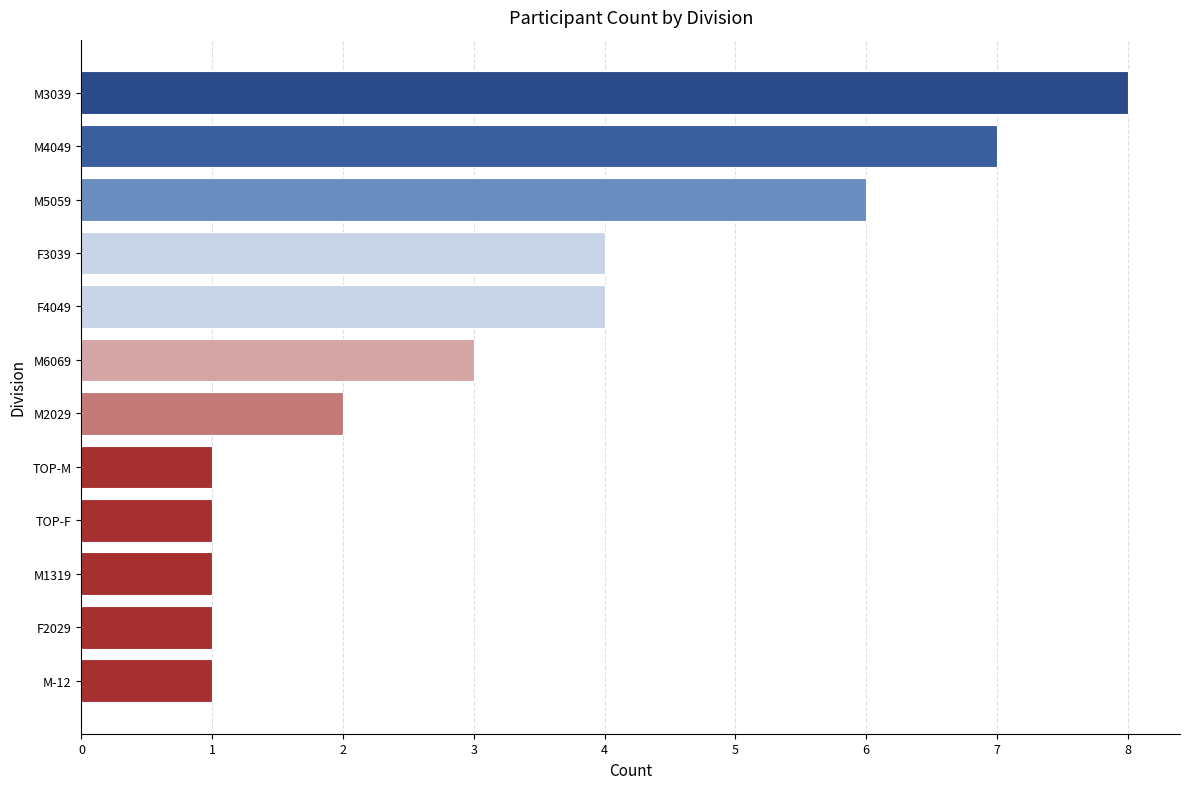

What position from the bottom is M-12?

1